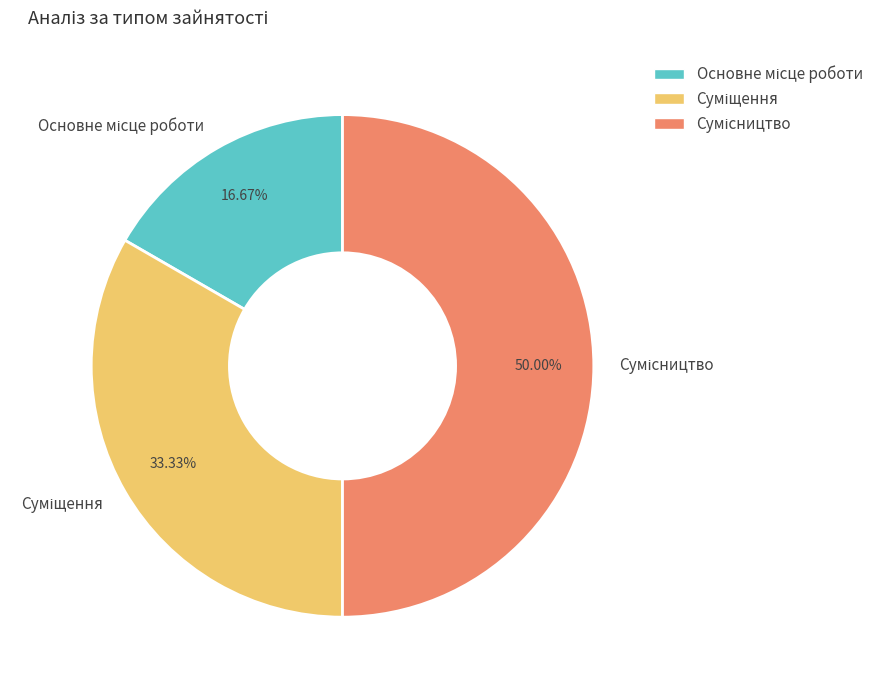

Combined, what portion of the pie is Основне місце роботи and Суміщення?

50.0%